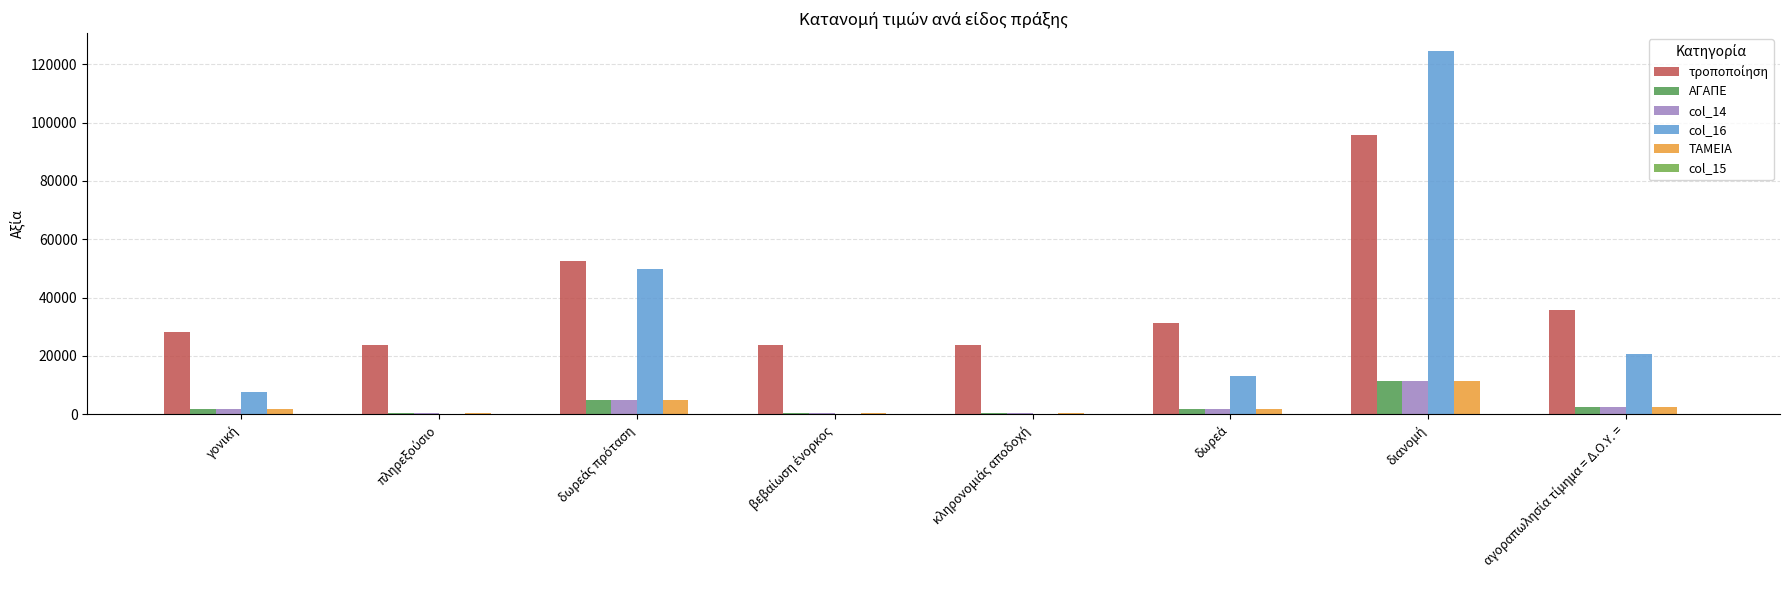

Is the value of ΤΑΜΕΙΑ at δωρεά greater than the value of ΑΓΑΠΕ at δωρεά?

No